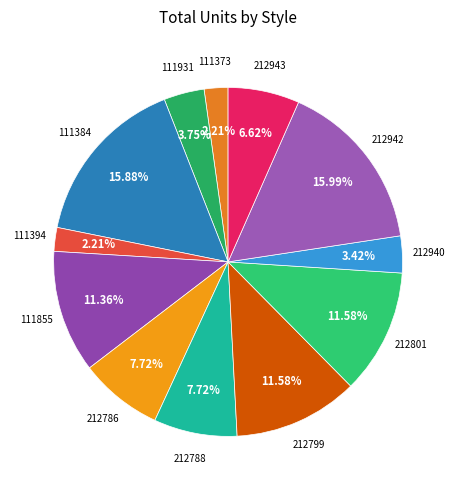

How many slices are in this pie chart?

12